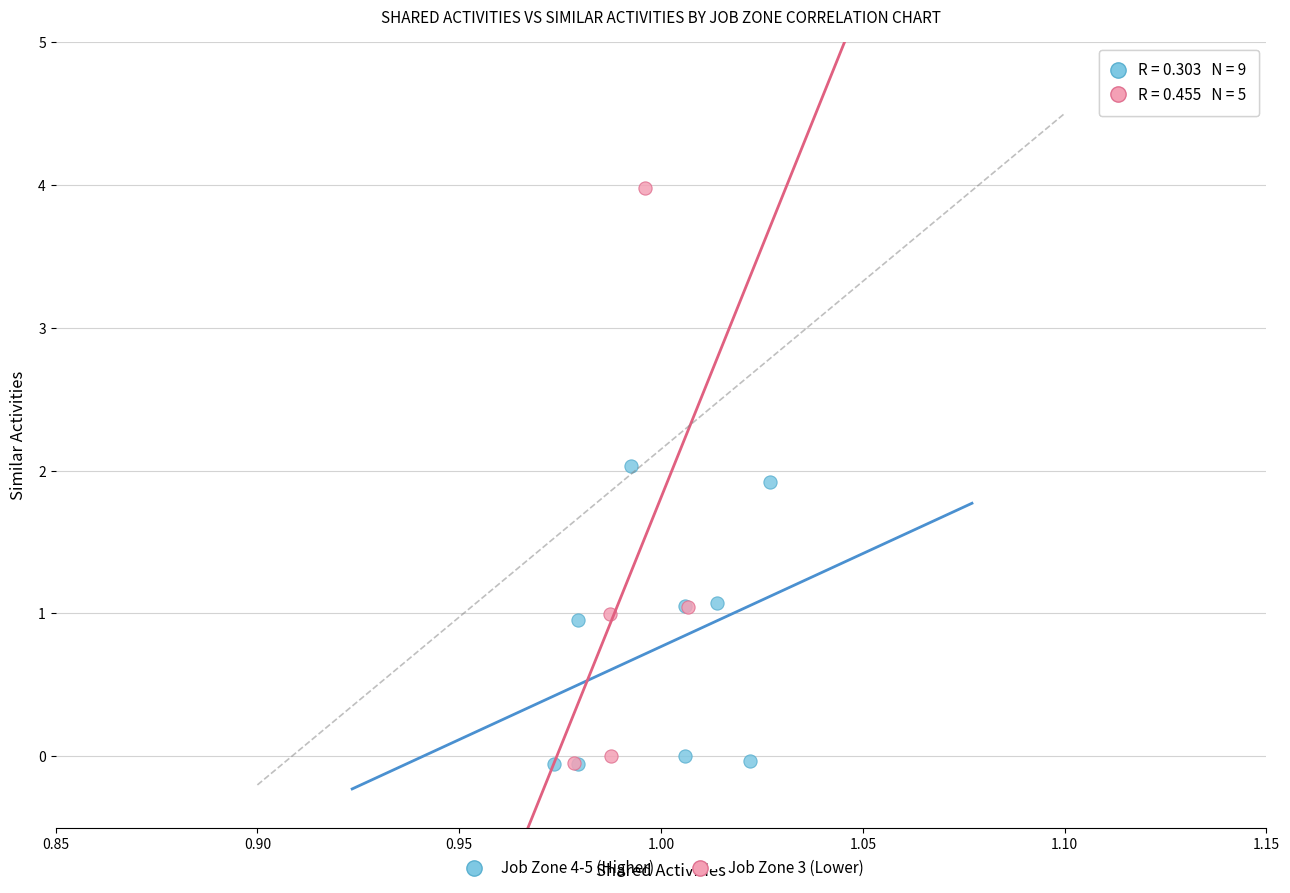

Which series contains the highest Y value?

Job Zone 3 (Lower)